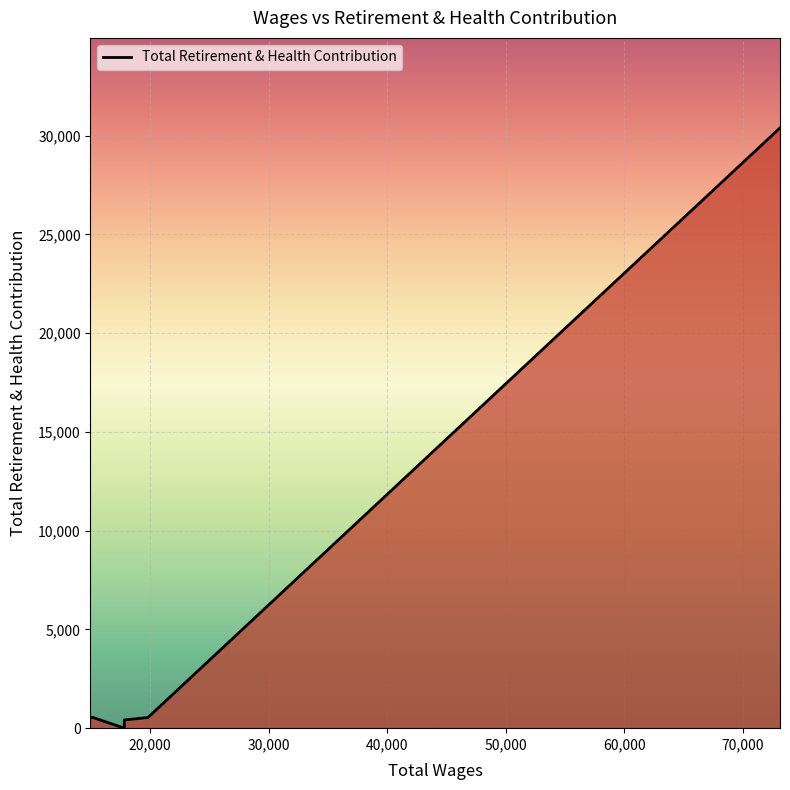

The chart shows a value of 10140 at 17832.0. True or false?

False